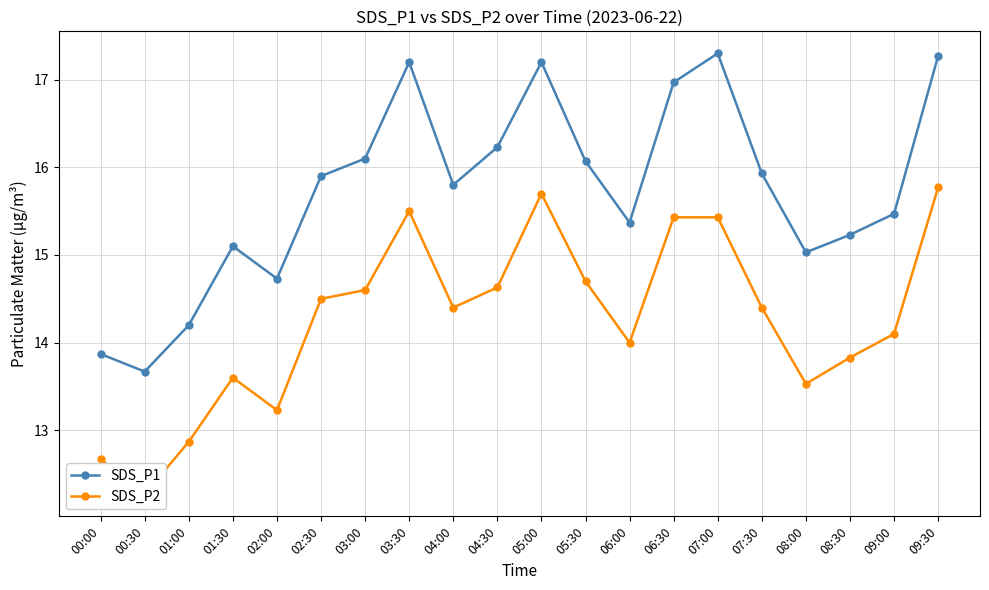

What is the difference between the highest and lowest values at 03:30?

1.7